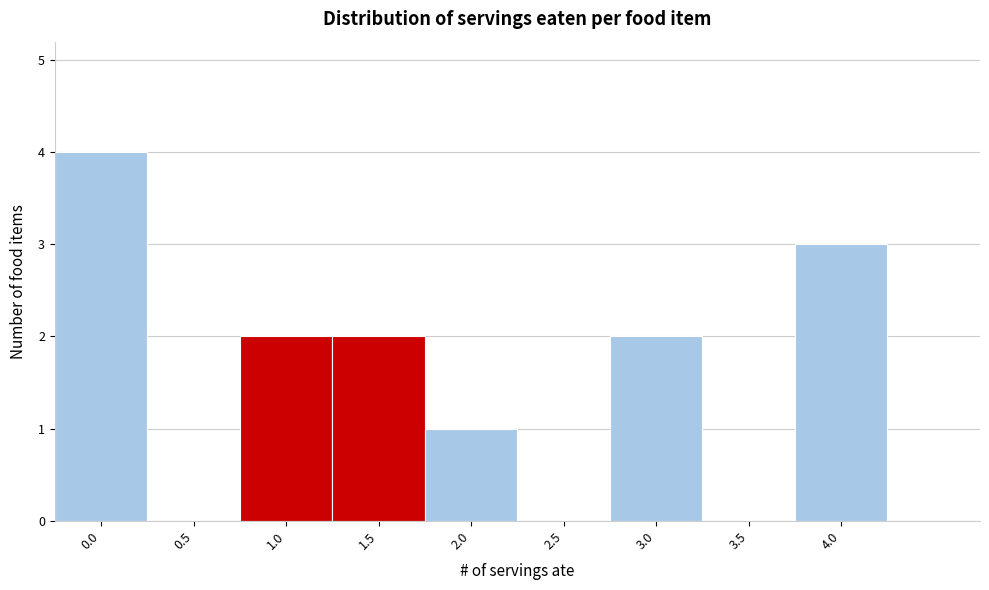

Over which range of the x-axis is the bar tallest?

-0.25 to 0.25